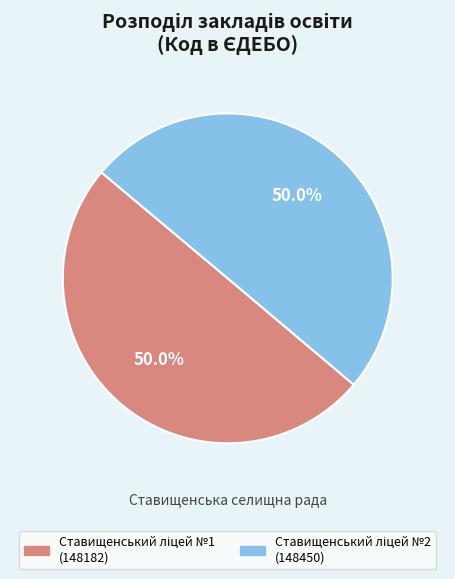

Which slice is the smallest?

Ставищенський ліцей №1